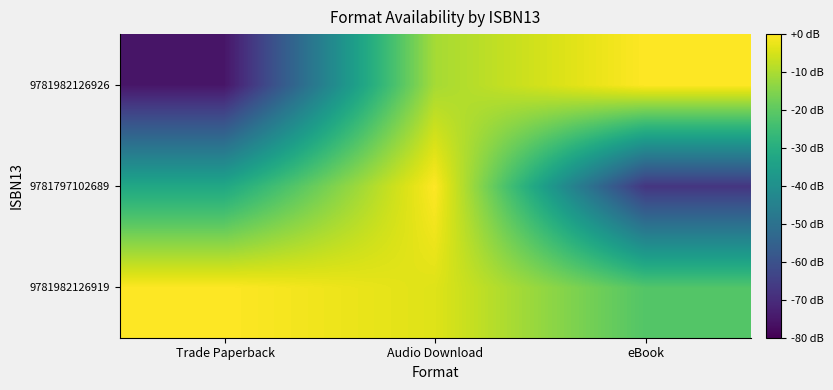

Reading left to right, transcribe all the data shown in this chart.

9781982126919: Trade Paperback=0.0	Audio Download=-3.9	eBook=-21.4
9781797102689: Trade Paperback=-32.1	Audio Download=0.0	eBook=-67.5
9781982126926: Trade Paperback=-75.4	Audio Download=-10.7	eBook=0.0